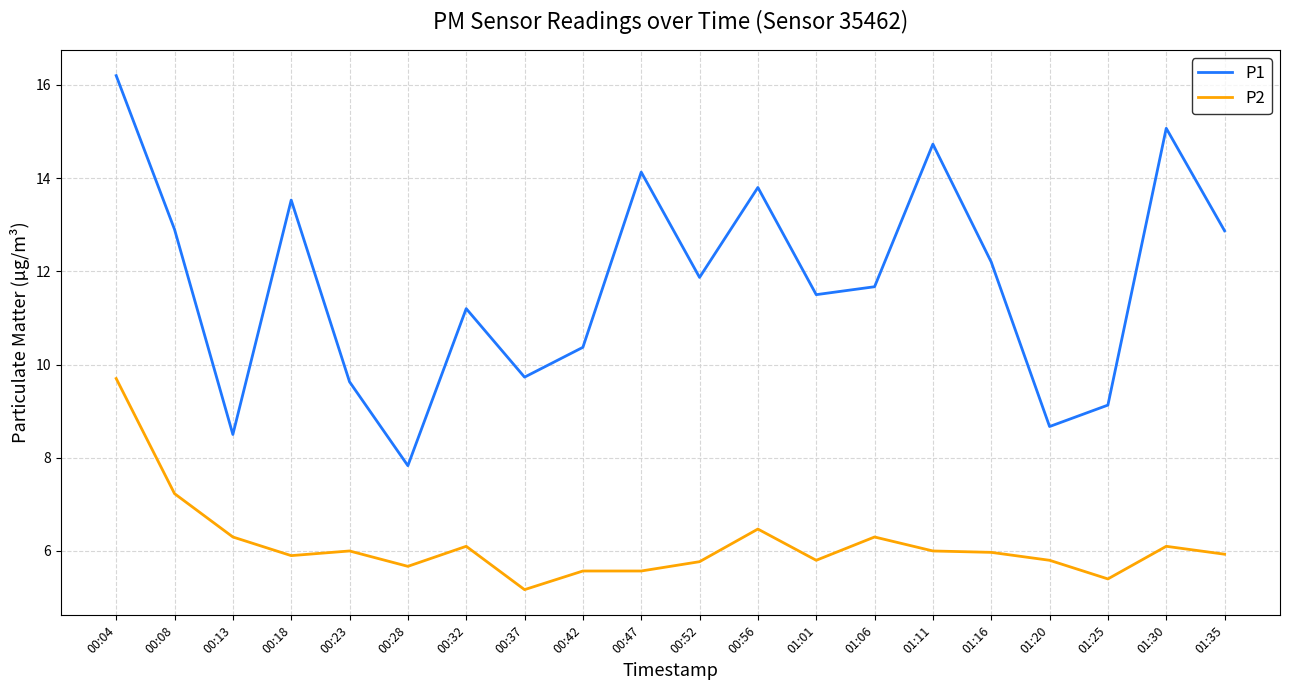

What position from the left is 00:42?

9